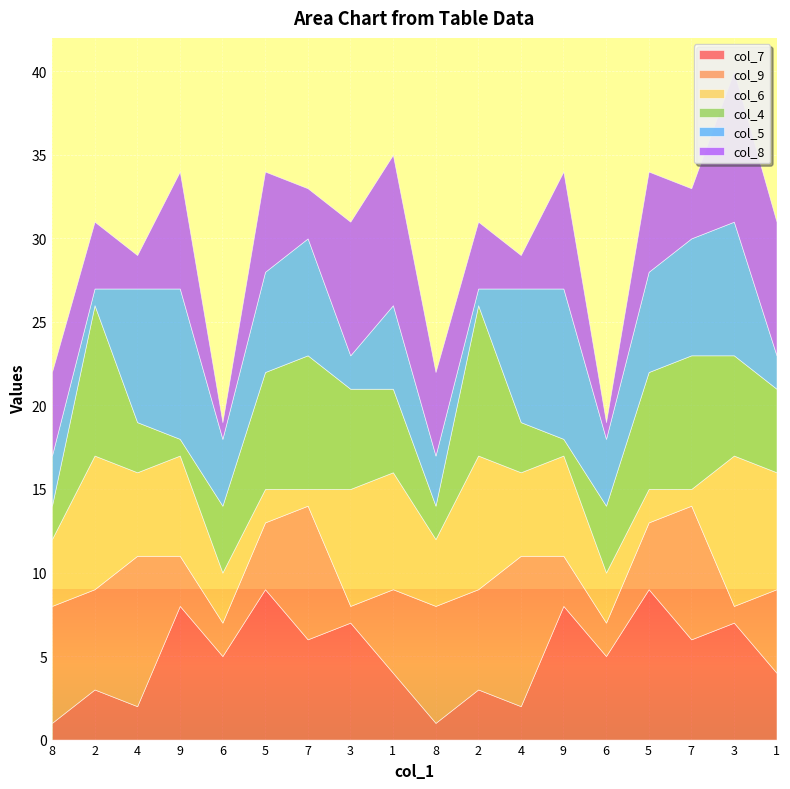

How many lines are shown in the chart?

6